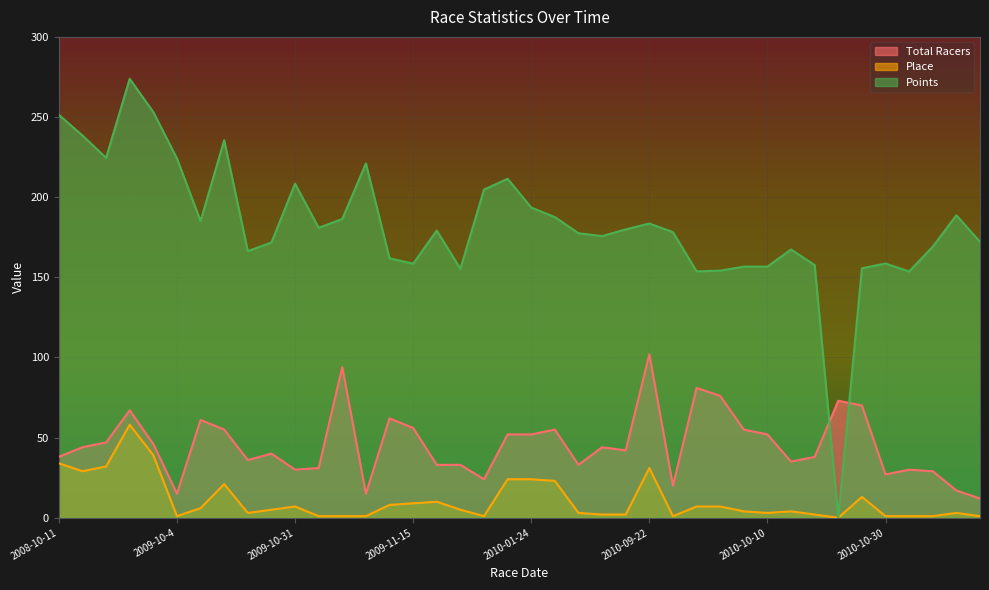

Is the value of Points at 2010-09-12 greater than the value of Total Racers at 2009-11-22?

Yes